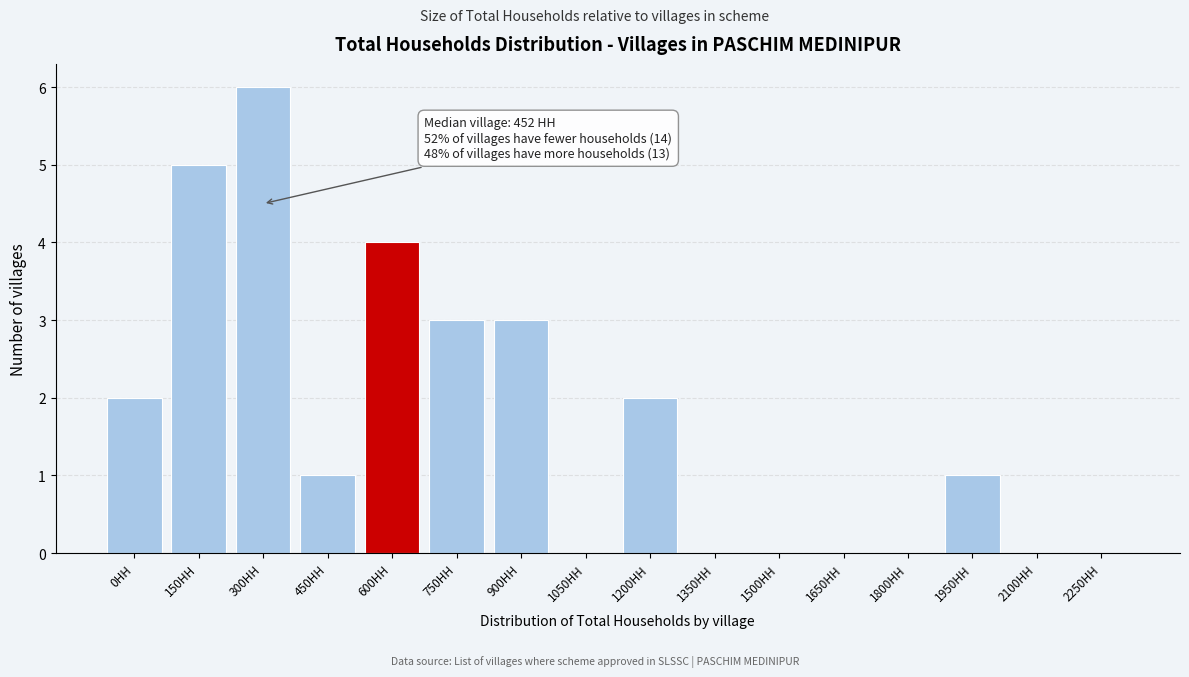

Reading left to right, extract all data points from this chart.

0HH=2	150HH=5	300HH=6	450HH=1	600HH=4	750HH=3	900HH=3	1050HH=0	1200HH=2	1350HH=0	1500HH=0	1650HH=0	1800HH=0	1950HH=1	2100HH=0	2250HH=0